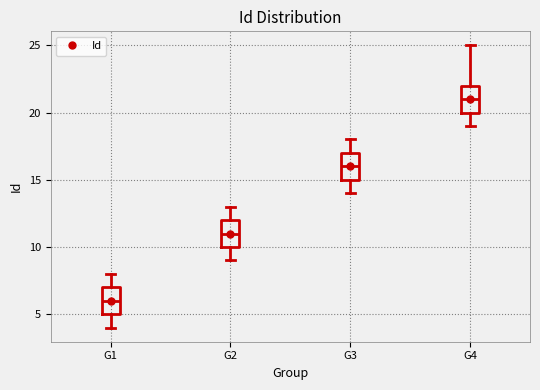

Reading left to right, transcribe this box plot: for each box, give where its median line is, the range the box spans, and where its two whiskers end, as read against the y-axis. The values are not printed on the chart, so give them approximately, as read against the axis.

G1: median 6, box 5 to 7, whiskers 4 to 8
G2: median 11, box 10 to 12, whiskers 9 to 13
G3: median 16, box 15 to 17, whiskers 14 to 18
G4: median 21, box 20 to 22, whiskers 19 to 25